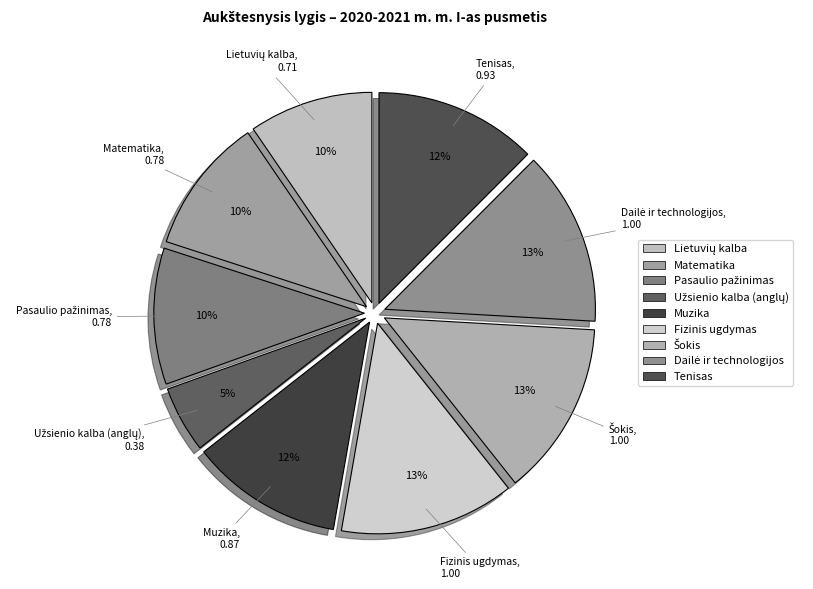

Does Tenisas represent more than half of the total?

No